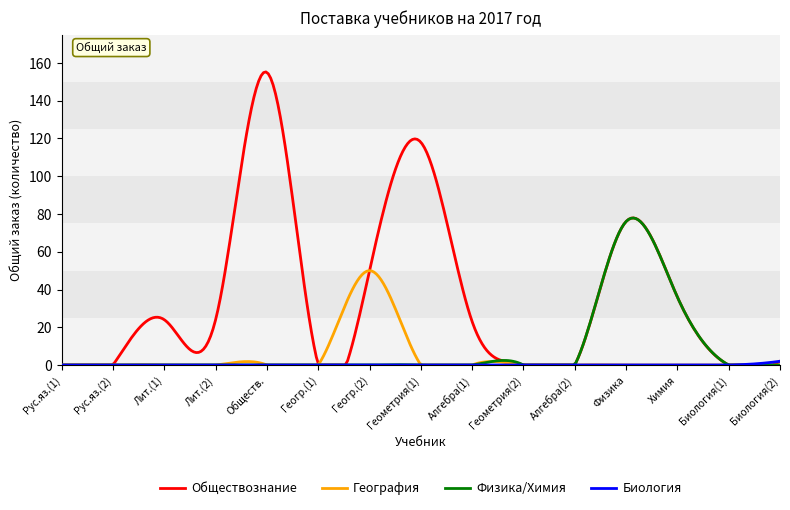

How many distinct data groups are displayed?

4